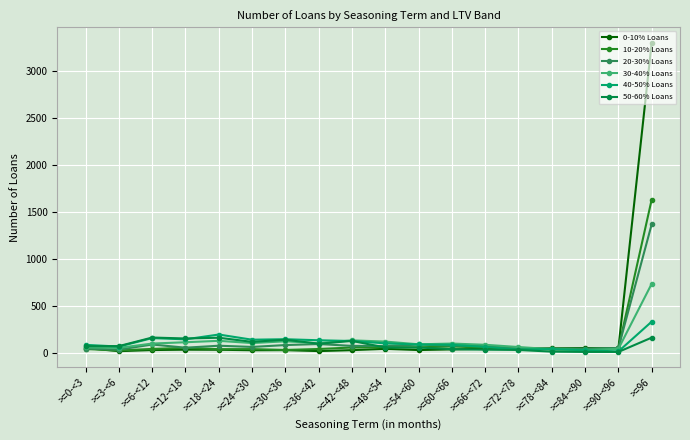

Is it true that 10-20% Loans equals 38 at >=0-<3?

True